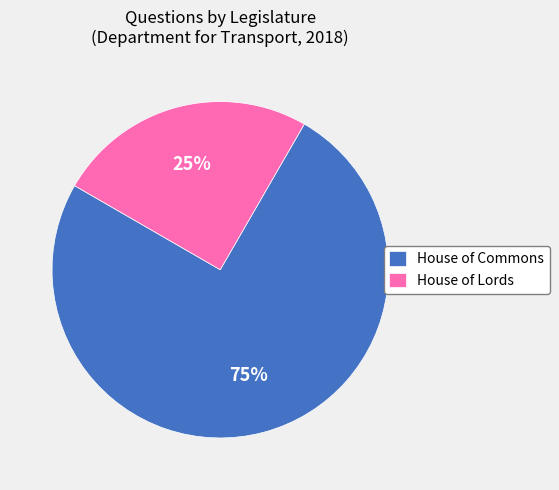

Is there any slice that represents more than half of the pie?

Yes